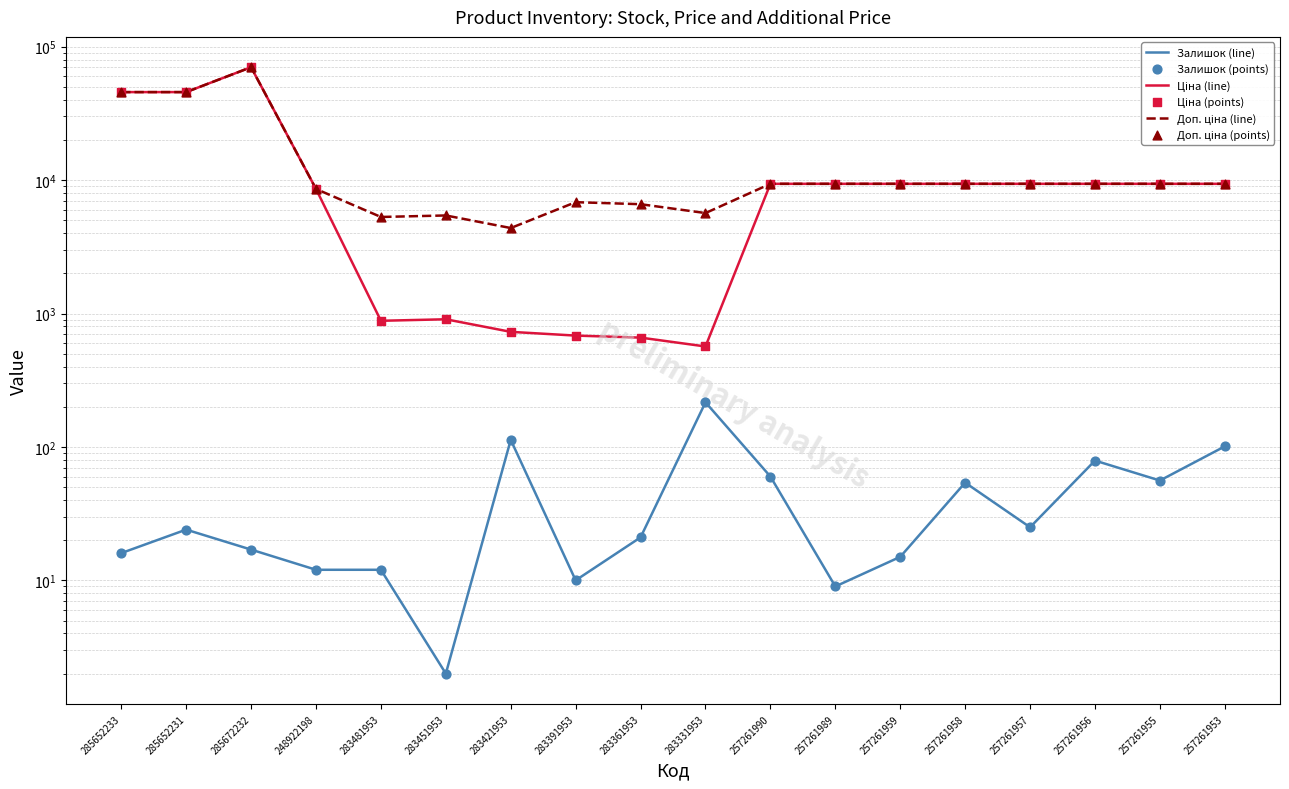

Which series has the widest spread of Y values?

Ціна (line)